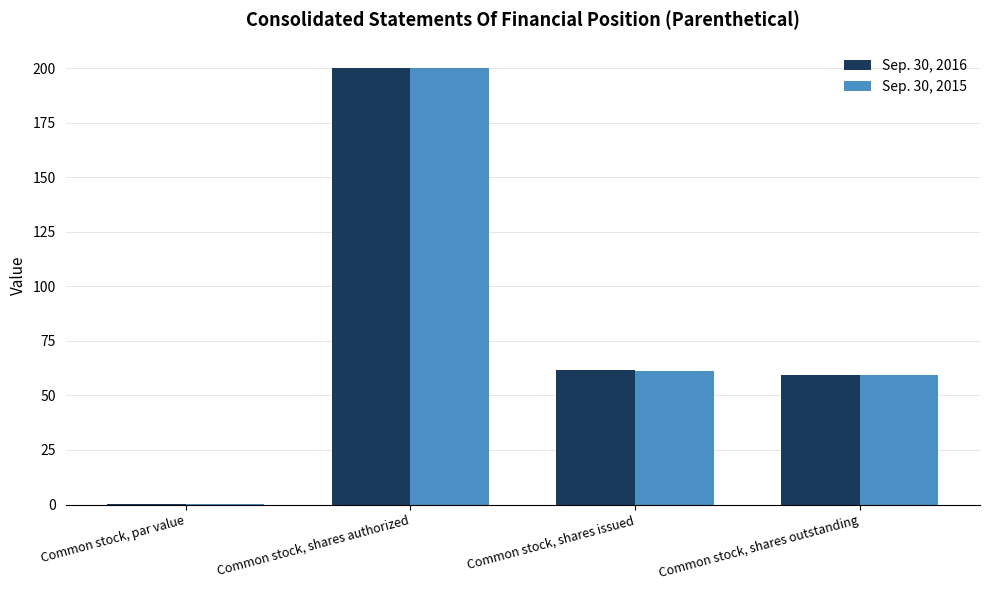

Is the value of Sep. 30, 2015 at Common stock, par value greater than the value of Sep. 30, 2016 at Common stock, shares authorized?

No